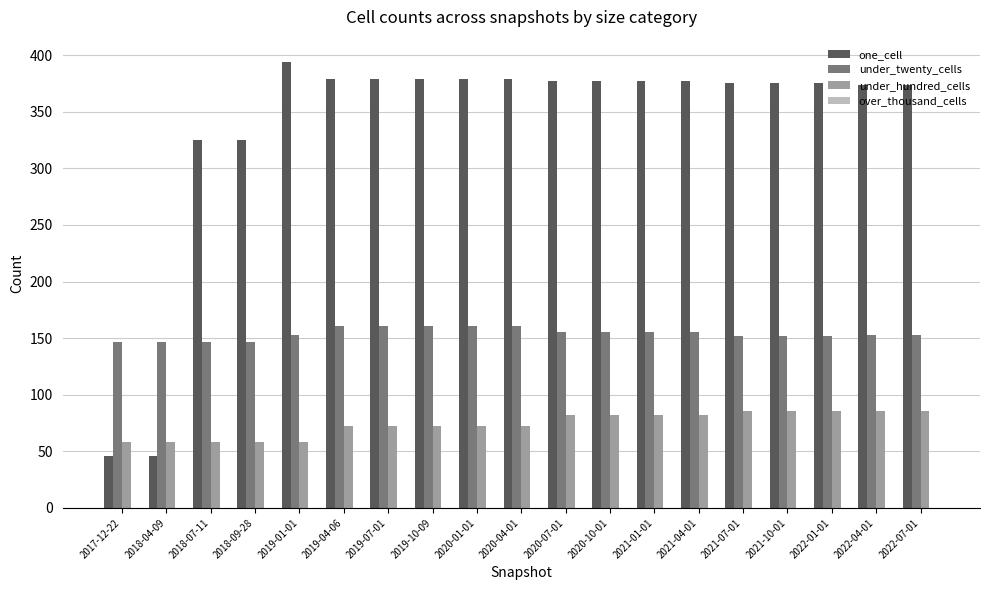

Is it true that one_cell equals 221 at 2018-07-11?

False